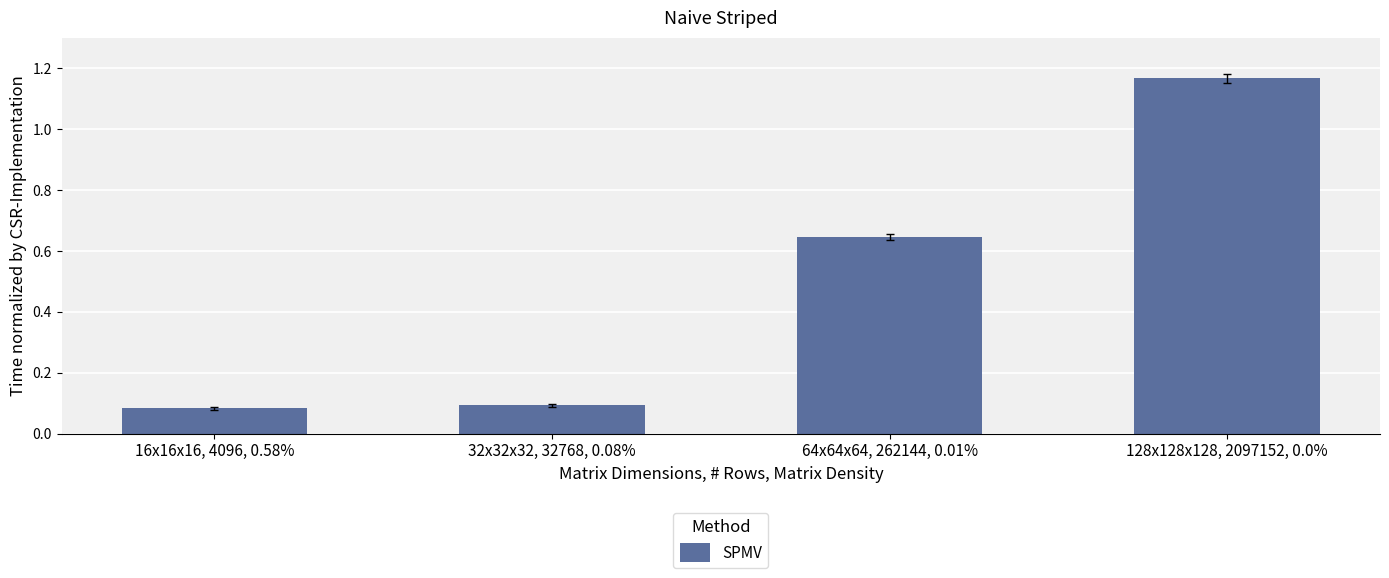

Which label corresponds to the largest value in the chart?

128x128x128, 2097152, 0.0%